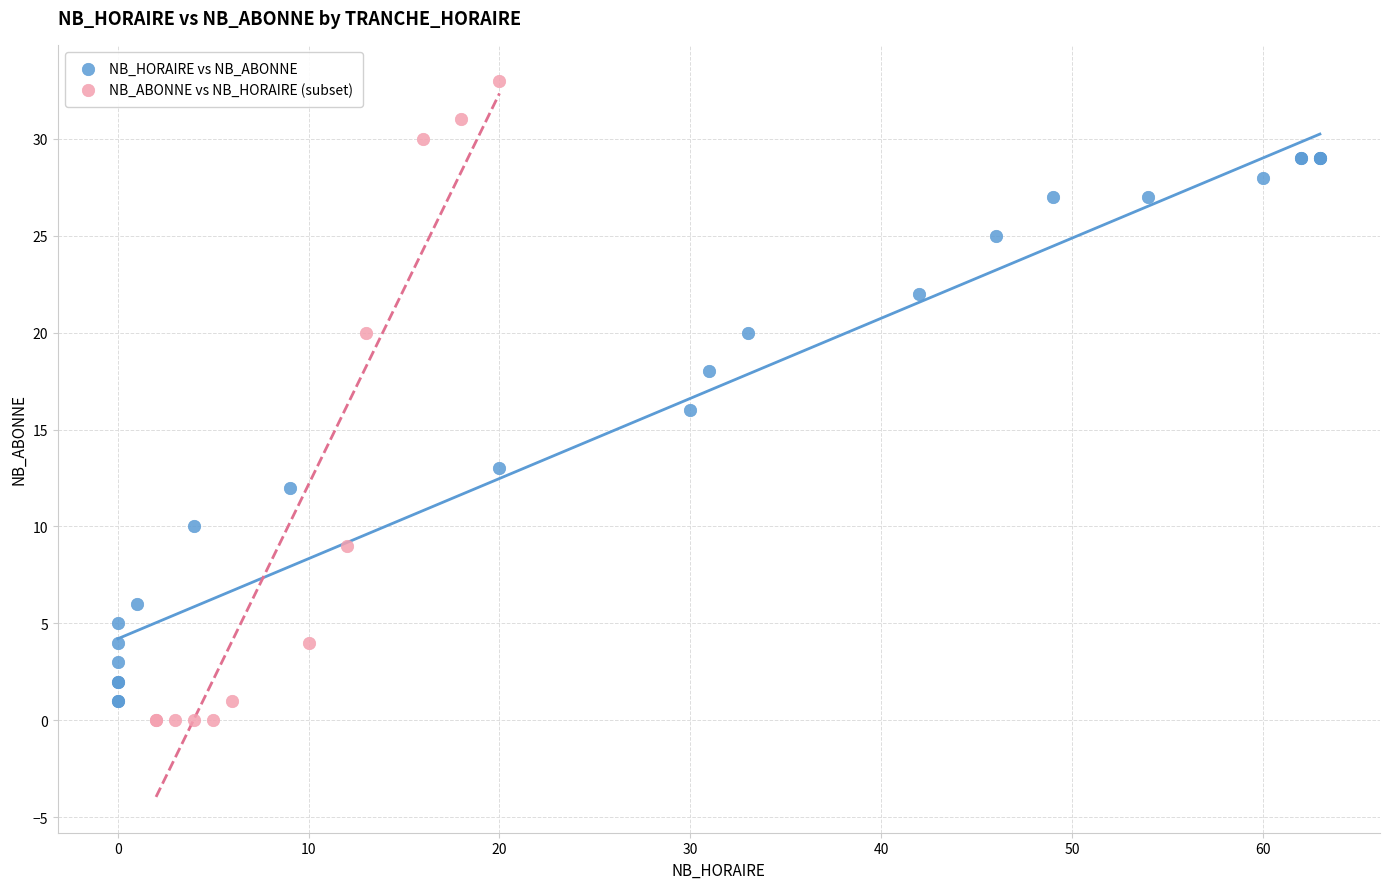

Which series has the widest spread of Y values?

NB_ABONNE vs NB_HORAIRE (subset)